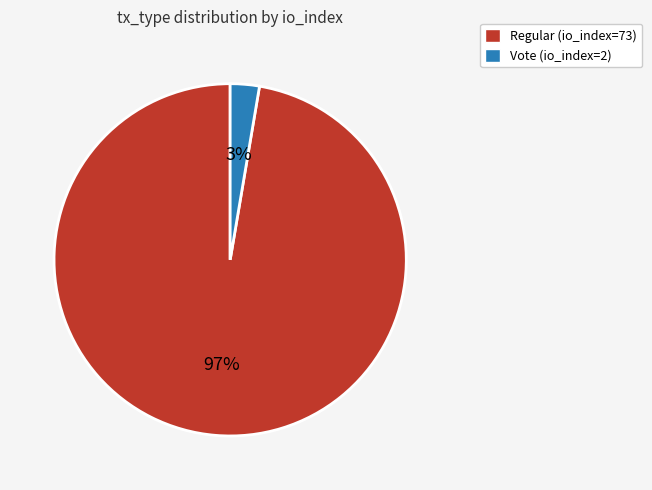

Does Regular (io_index=73) account for over 50% of the chart?

Yes